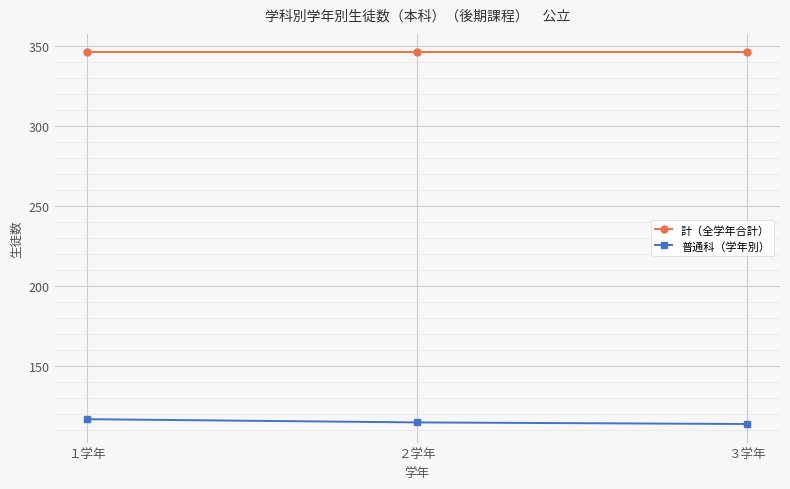

What is the label of the 3rd point from the left?

３学年